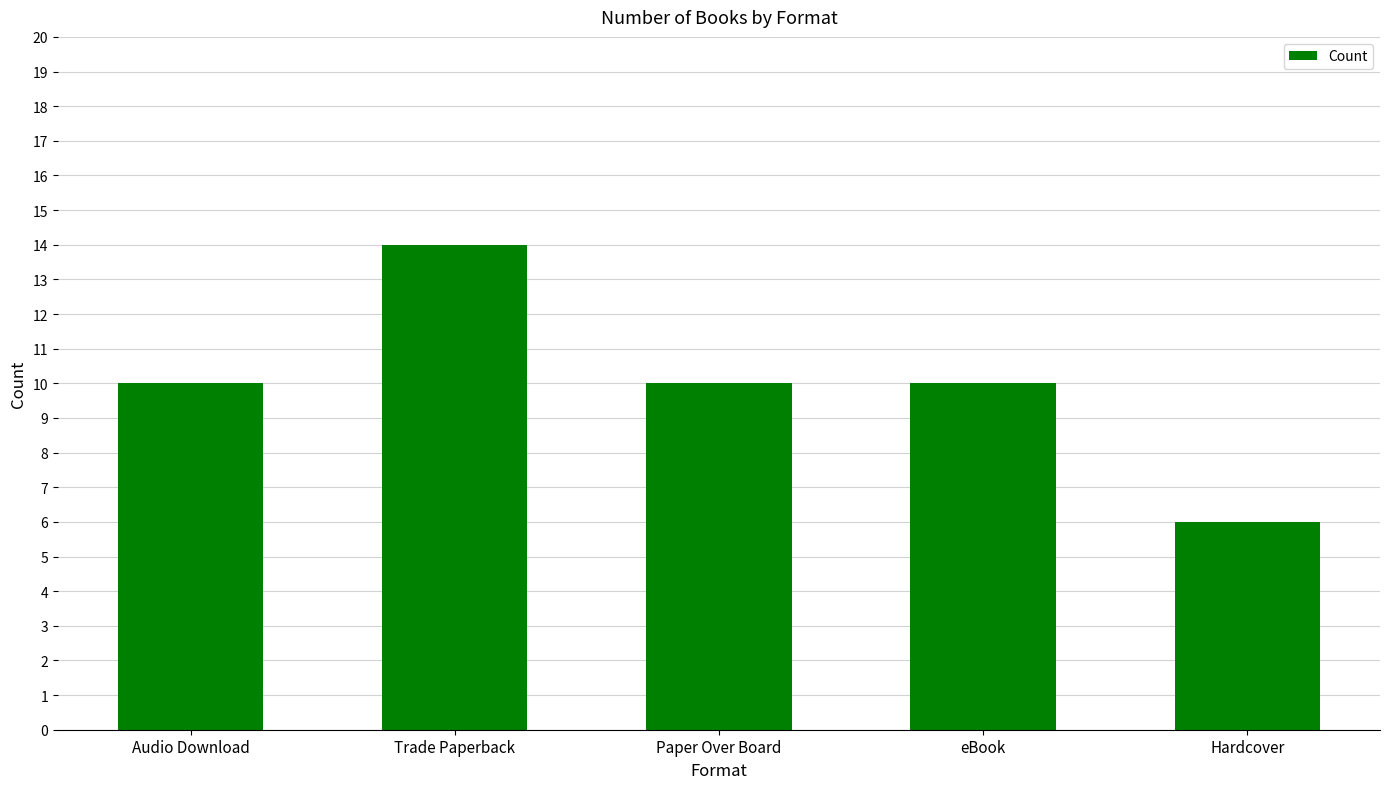

At which category does the chart reach its minimum across all series?

Hardcover